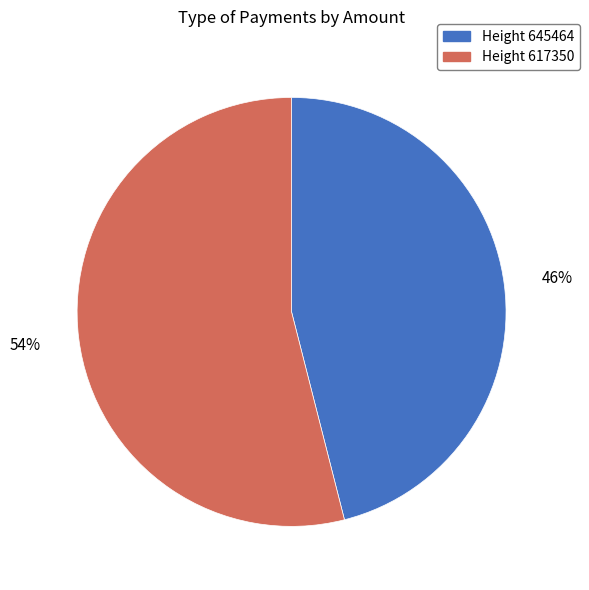

Count the number of slices in the pie.

2